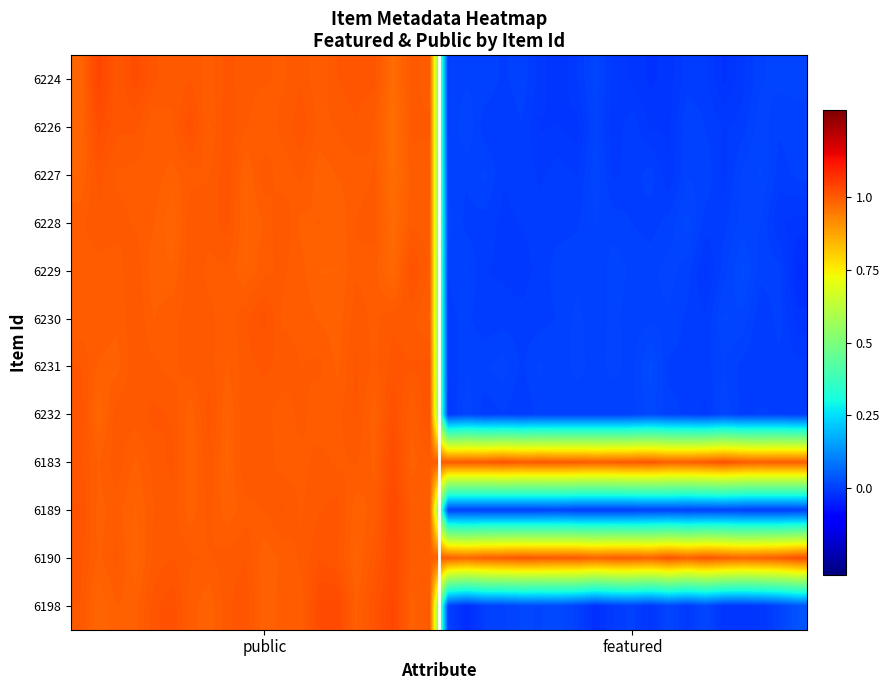

Reading left to right, extract all data points from this chart.

6224: 1.0	1.0	1.0	1.0	1.0	1.0	1.0	1.0	1.0	1.0	1.0	1.0	1.0	1.0	1.0	1.0	1.0	1.0	1.0	1.0	-0.0	0.0	0.0	-0.0	0.0	-0.0	-0.0	-0.0	0.0	-0.0	-0.0	-0.0	-0.0	-0.0	-0.0	-0.0	-0.0	0.0	0.0	0.0
6226: 1.0	1.0	1.0	1.0	1.0	1.0	1.0	1.0	1.0	1.0	1.0	1.0	1.0	1.0	1.0	1.0	1.0	1.0	1.0	1.0	-0.0	0.0	-0.0	-0.0	-0.0	-0.0	-0.0	-0.0	0.0	-0.0	-0.0	-0.0	-0.0	0.0	-0.0	-0.0	-0.0	0.0	0.0	0.0
6227: 1.0	1.0	1.0	1.0	1.0	1.0	1.0	1.0	1.0	1.0	1.0	1.0	1.0	1.0	1.0	1.0	1.0	1.0	1.0	1.0	0.0	0.0	0.0	-0.0	-0.0	-0.0	-0.0	-0.0	0.0	-0.0	-0.0	0.0	-0.0	0.0	0.0	-0.0	0.0	0.0	-0.0	0.0
6228: 1.0	1.0	1.0	1.0	1.0	1.0	1.0	1.0	1.0	1.0	1.0	1.0	1.0	1.0	1.0	1.0	1.0	1.0	1.0	1.0	0.0	-0.0	-0.0	-0.0	-0.0	-0.0	-0.0	-0.0	0.0	0.0	-0.0	-0.0	0.0	0.0	-0.0	-0.0	0.0	0.0	-0.0	-0.0
6229: 1.0	1.0	1.0	1.0	1.0	1.0	1.0	1.0	1.0	1.0	1.0	1.0	1.0	1.0	1.0	1.0	1.0	1.0	1.0	1.0	0.0	0.0	-0.0	-0.0	-0.0	-0.0	0.0	0.0	0.0	0.0	0.0	0.0	0.0	0.0	-0.0	0.0	0.0	0.0	0.0	-0.0
6230: 1.0	1.0	1.0	1.0	1.0	1.0	1.0	1.0	1.0	1.0	1.0	1.0	1.0	1.0	1.0	1.0	1.0	1.0	1.0	1.0	-0.0	0.0	-0.0	-0.0	-0.0	-0.0	0.0	0.0	0.0	0.0	0.0	0.0	0.0	-0.0	-0.0	0.0	0.0	-0.0	0.0	-0.0
6231: 1.0	1.0	1.0	1.0	1.0	1.0	1.0	1.0	1.0	1.0	1.0	1.0	1.0	1.0	1.0	1.0	1.0	1.0	1.0	1.0	-0.0	0.0	0.0	0.0	-0.0	0.0	0.0	0.0	0.0	0.0	0.0	0.0	-0.0	-0.0	-0.0	0.0	-0.0	-0.0	-0.0	-0.0
6232: 1.0	1.0	1.0	1.0	1.0	1.0	1.0	1.0	1.0	1.0	1.0	1.0	1.0	1.0	1.0	1.0	1.0	1.0	1.0	1.0	-0.0	0.0	-0.0	0.0	-0.0	0.0	0.0	0.0	0.0	0.0	0.0	0.0	0.0	-0.0	-0.0	0.0	-0.0	0.0	-0.0	-0.0
6183: 1.0	1.0	1.0	1.0	1.0	1.0	1.0	1.0	1.0	1.0	1.0	1.0	1.0	1.0	1.0	1.0	1.0	1.0	1.0	1.0	1.0	1.0	1.0	1.0	1.0	1.0	1.0	1.0	1.0	1.0	1.0	1.0	1.0	1.0	1.0	1.0	1.0	1.0	1.0	1.0
6189: 1.0	1.0	1.0	1.0	1.0	1.0	1.0	1.0	1.0	1.0	1.0	1.0	1.0	1.0	1.0	1.0	1.0	1.0	1.0	1.0	0.0	0.0	0.0	0.0	0.0	0.0	0.0	-0.0	-0.0	-0.0	-0.0	0.0	0.0	0.0	0.0	0.0	-0.0	-0.0	-0.0	0.0
6190: 1.0	1.0	1.0	1.0	1.0	1.0	1.0	1.0	1.0	1.0	1.0	1.0	1.0	1.0	1.0	1.0	1.0	1.0	1.0	1.0	1.0	1.0	1.0	1.0	1.0	1.0	1.0	1.0	1.0	1.0	1.0	1.0	1.0	1.0	1.0	1.0	1.0	1.0	1.0	1.0
6198: 1.0	1.0	1.0	1.0	1.0	1.0	1.0	1.0	1.0	1.0	1.0	1.0	1.0	1.0	1.0	1.0	1.0	1.0	1.0	1.0	0.0	-0.0	-0.0	0.0	0.0	0.0	0.0	0.0	-0.0	-0.0	0.0	-0.0	0.0	-0.0	0.0	-0.0	-0.0	-0.0	0.0	0.0